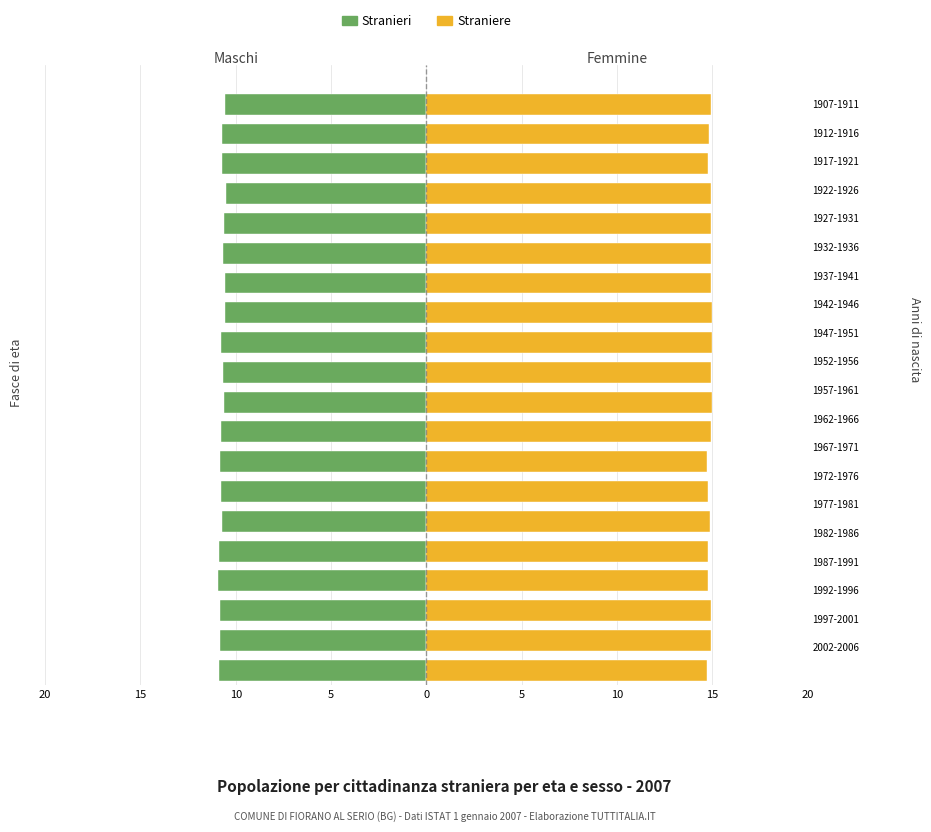

Which series has the widest spread of values?

Stranieri